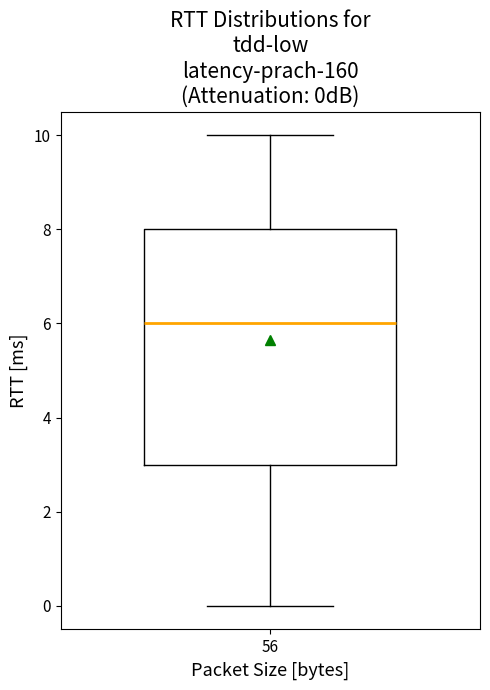

Read this box plot against the y-axis: the position of the median line, the range covered by the box, and the ends of both whiskers. The values are not printed on the chart, so give them approximately, as read against the axis.

median 6, box 3 to 8, whiskers 0 to 10